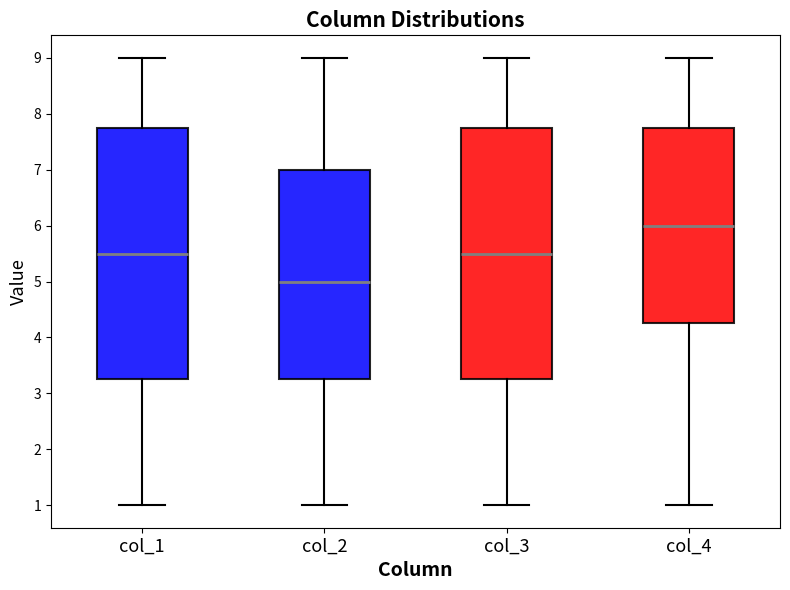

Where does the upper whisker of the box for col_2 end on the y-axis? The values are not printed on the chart, so give them approximately, as read against the axis.

9.0